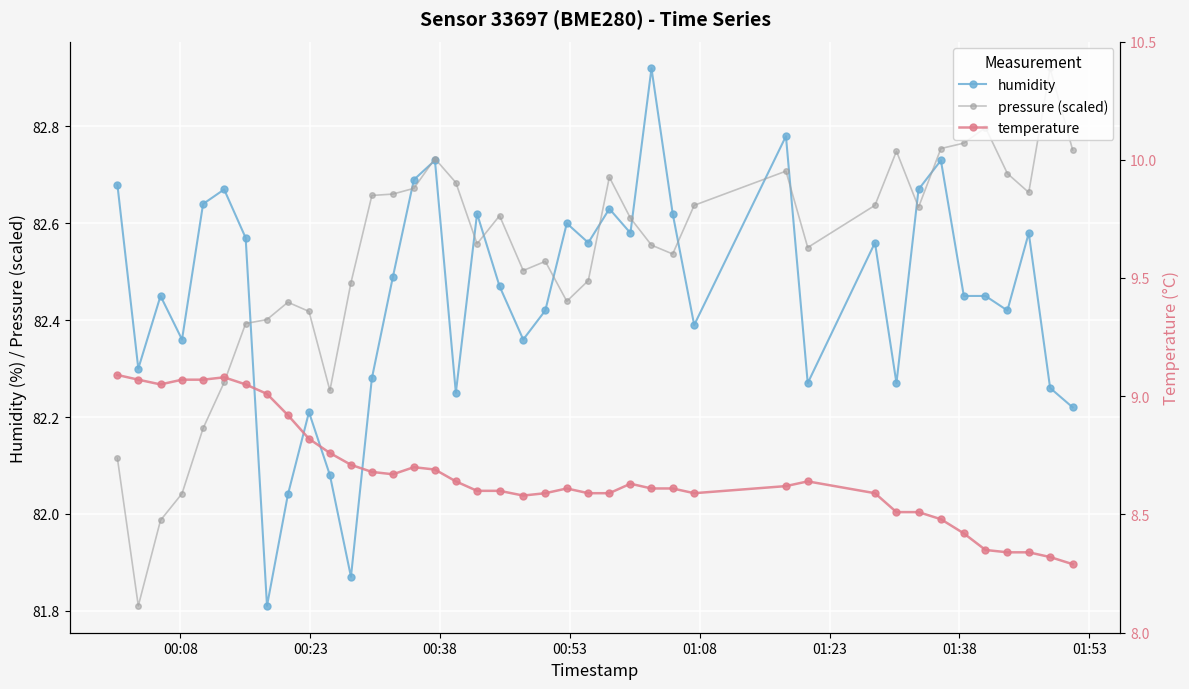

True or false: pressure (scaled) has more than 0 points higher than both neighbors.

True